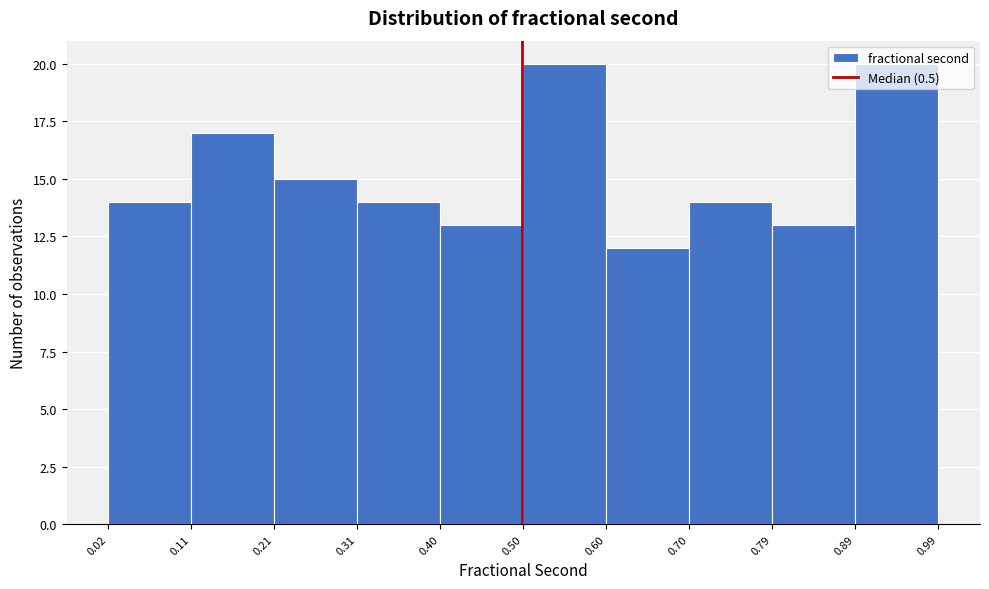

What is the height of the bar covering 0.60 to 0.70 on the x-axis? The values are not printed on the chart, so give them approximately, as read against the axis.

12